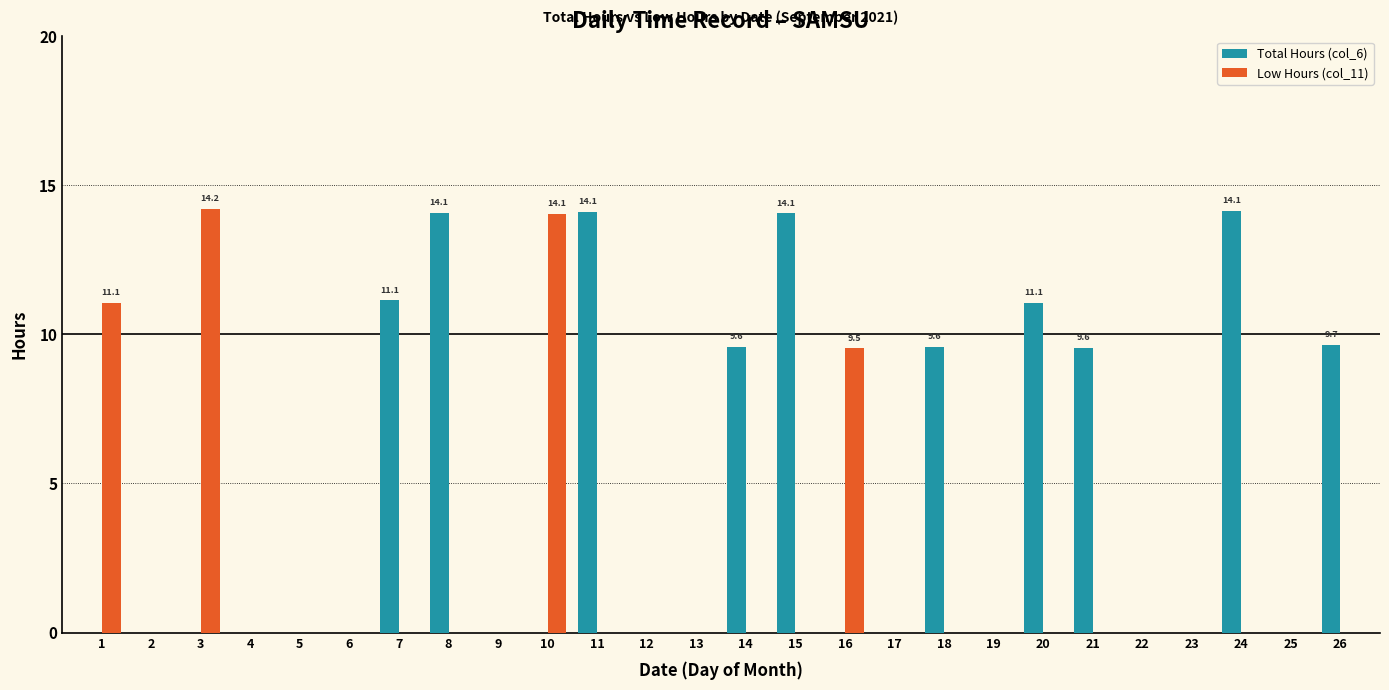

What is the average value of the Total Hours (col_6) series?

4.5